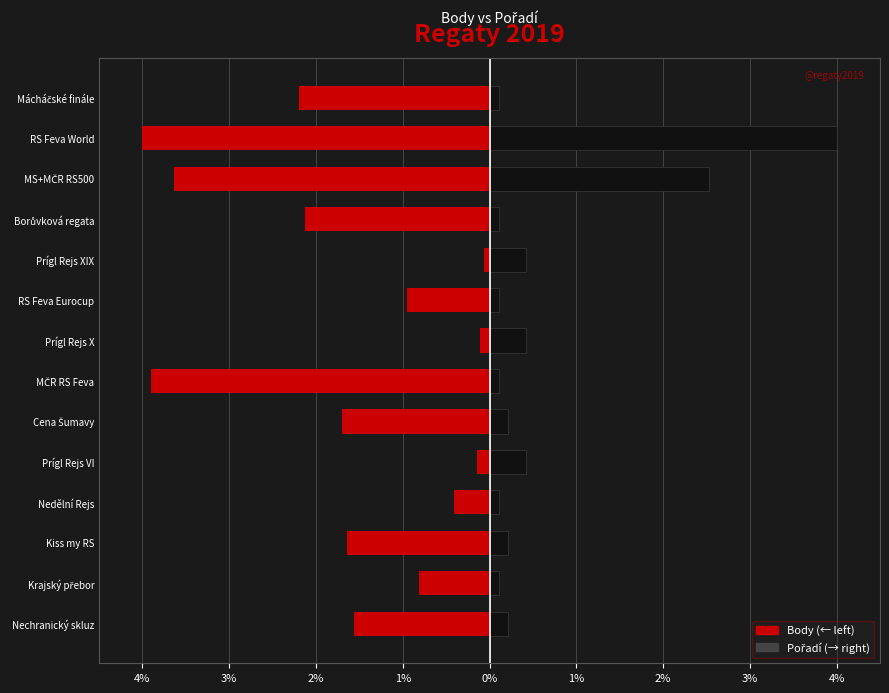

What is the total value across all series at Kiss my RS?

-1.4